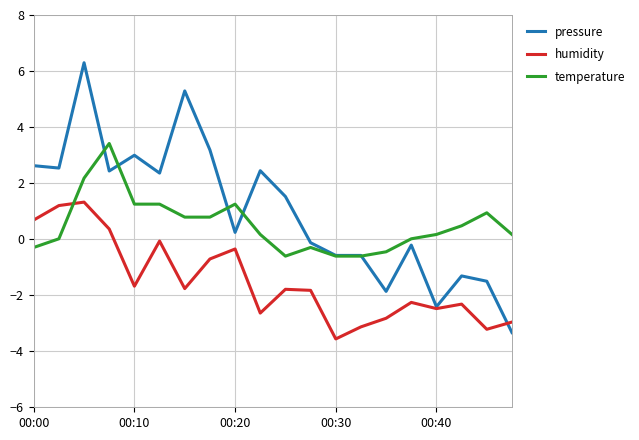

Rank the series by their maximum value, from highest to lowest.

pressure, temperature, humidity